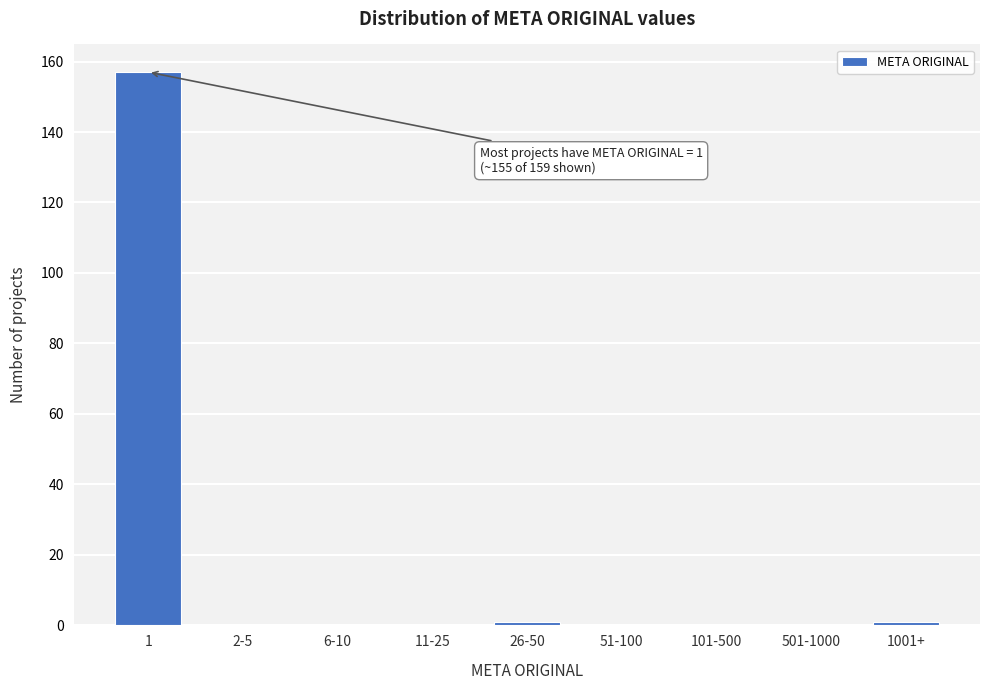

Reading left to right, what are all the values shown in this chart?

1=157	2-5=0	6-10=0	11-25=0	26-50=1	51-100=0	101-500=0	501-1000=0	1001+=1